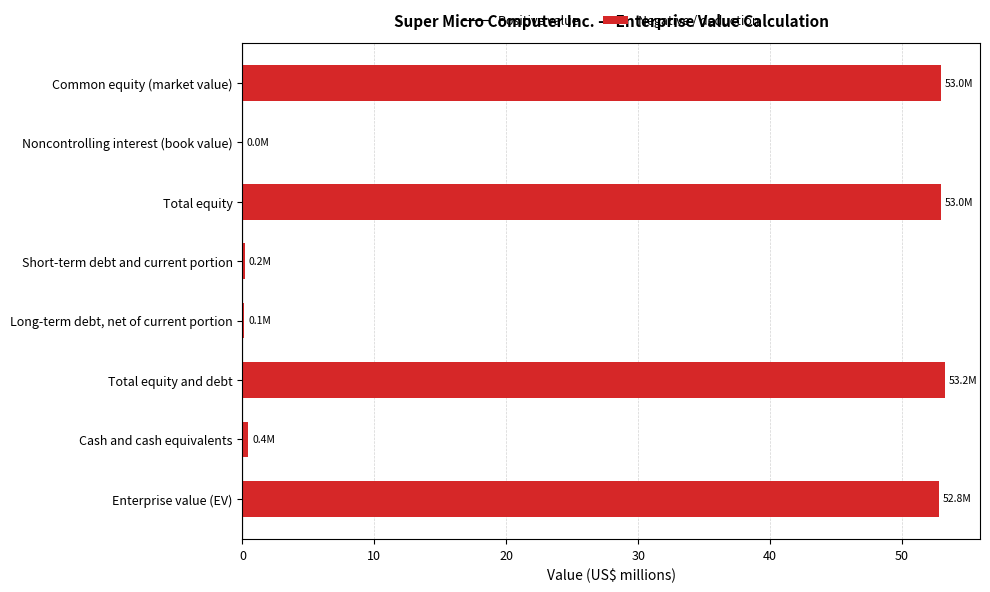

Between Total equity and debt and Long-term debt, net of current portion, which is larger?

Total equity and debt